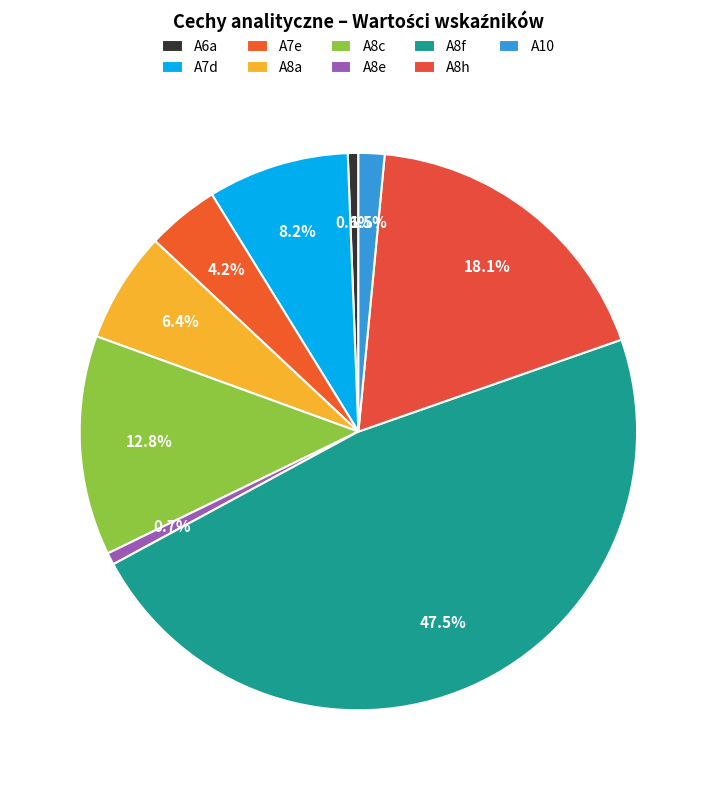

Rank the categories by value from lowest to highest.

A6a, A8e, A10, A7e, A8a, A7d, A8c, A8h, A8f